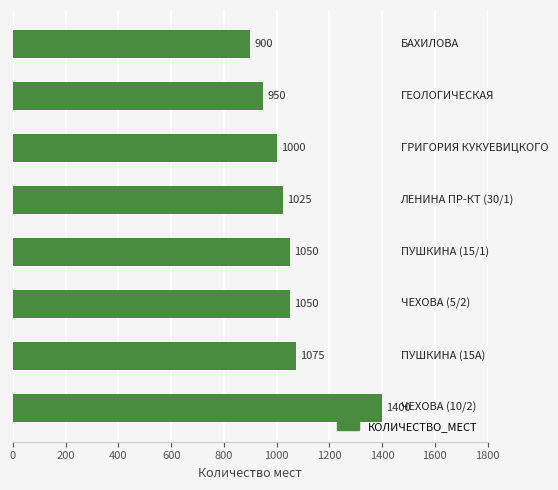

What is the greatest value displayed?

1400